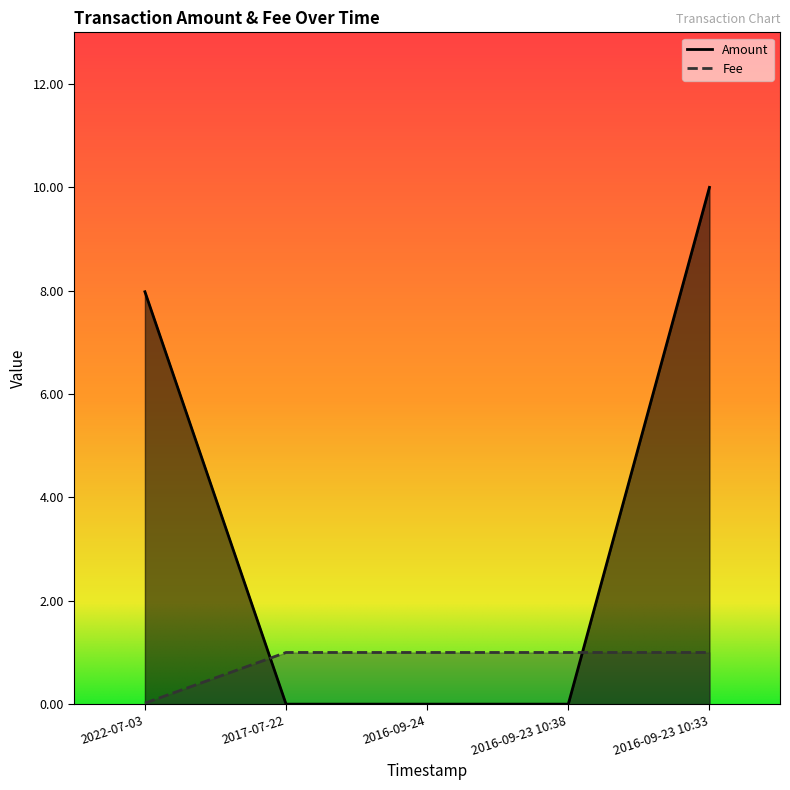

Between 2016-09-23 10:33 and 2016-09-23 10:38, which is larger?

2016-09-23 10:33